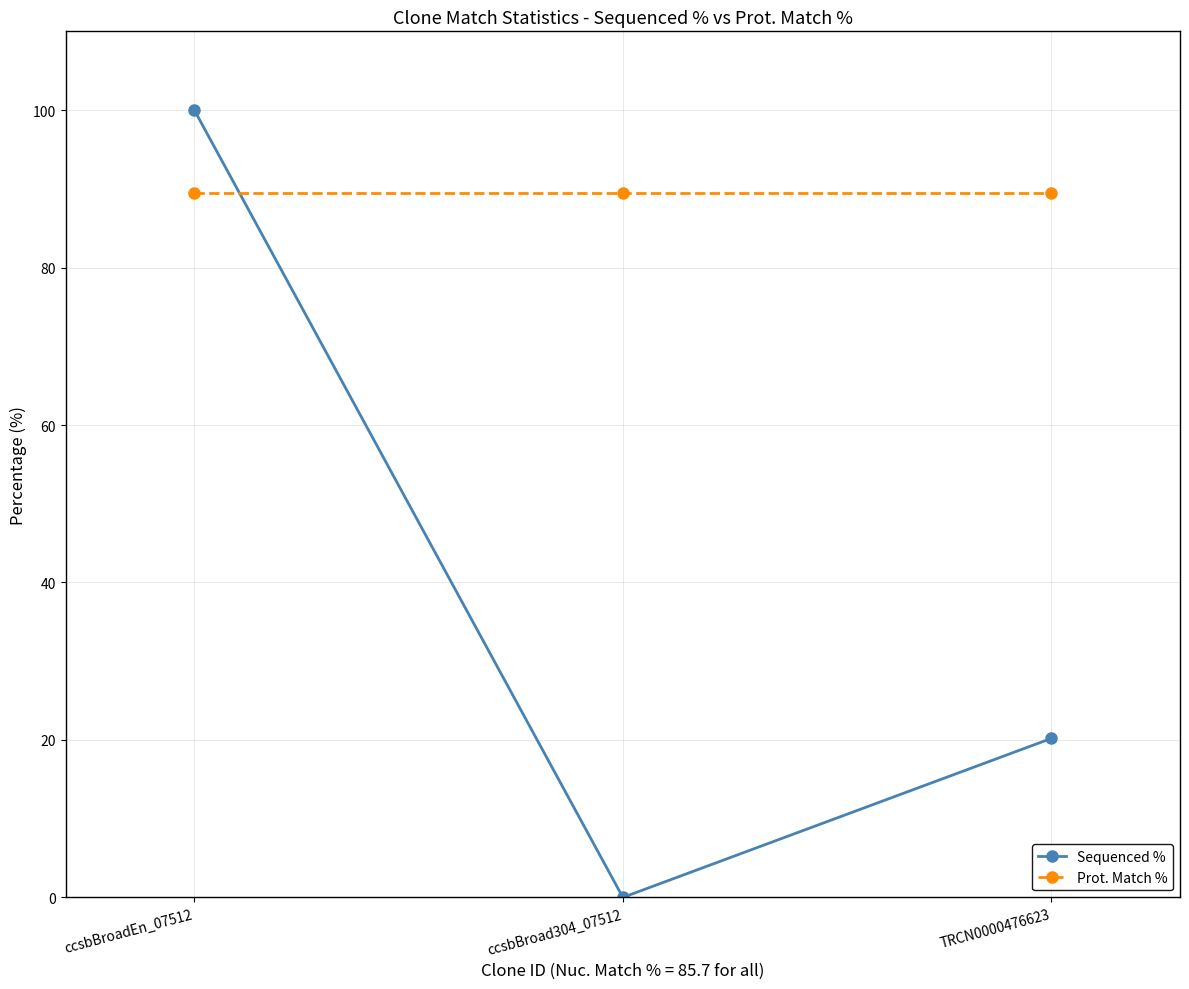

At ccsbBroadEn_07512, list the series in order from smallest to largest.

Prot. Match %, Sequenced %